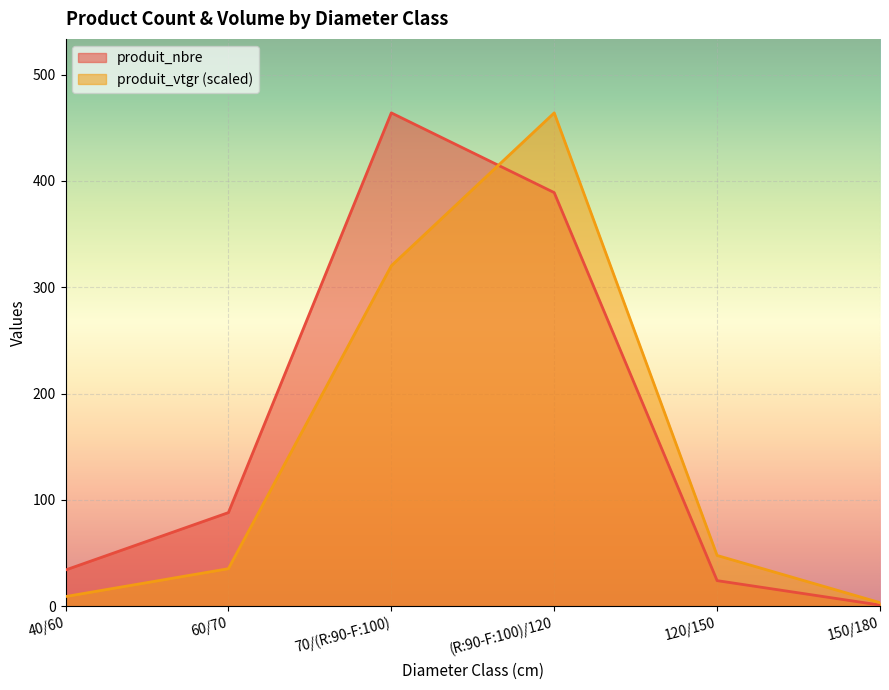

Rank the categories by produit_vtgr value from lowest to highest.

150/180, 40/60, 60/70, 120/150, 70/(R:90-F:100), (R:90-F:100)/120